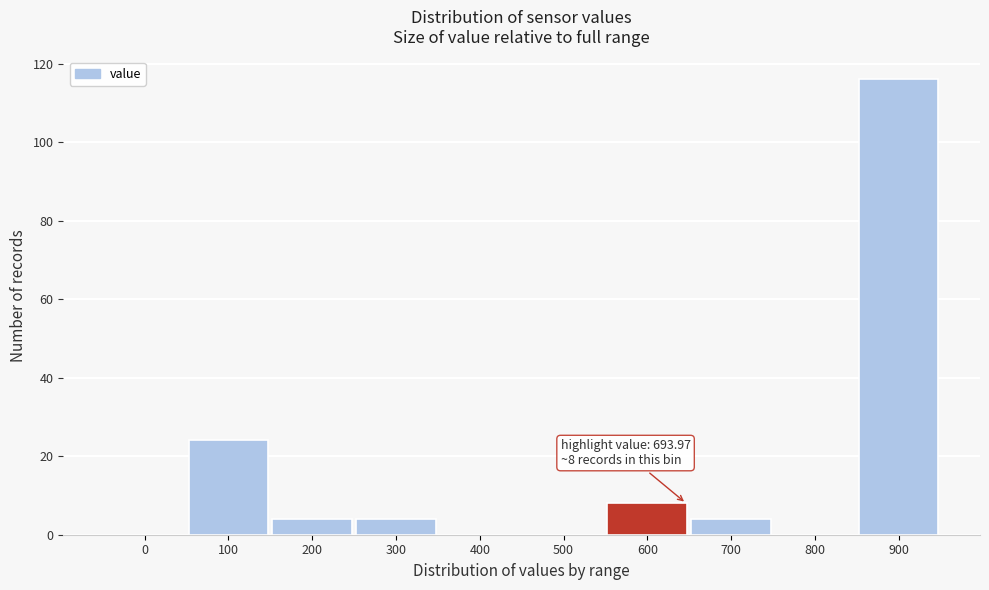

Reading left to right, extract all data points from this chart.

0=0	100=24	200=4	300=4	400=0	500=0	600=8	700=4	800=0	900=116